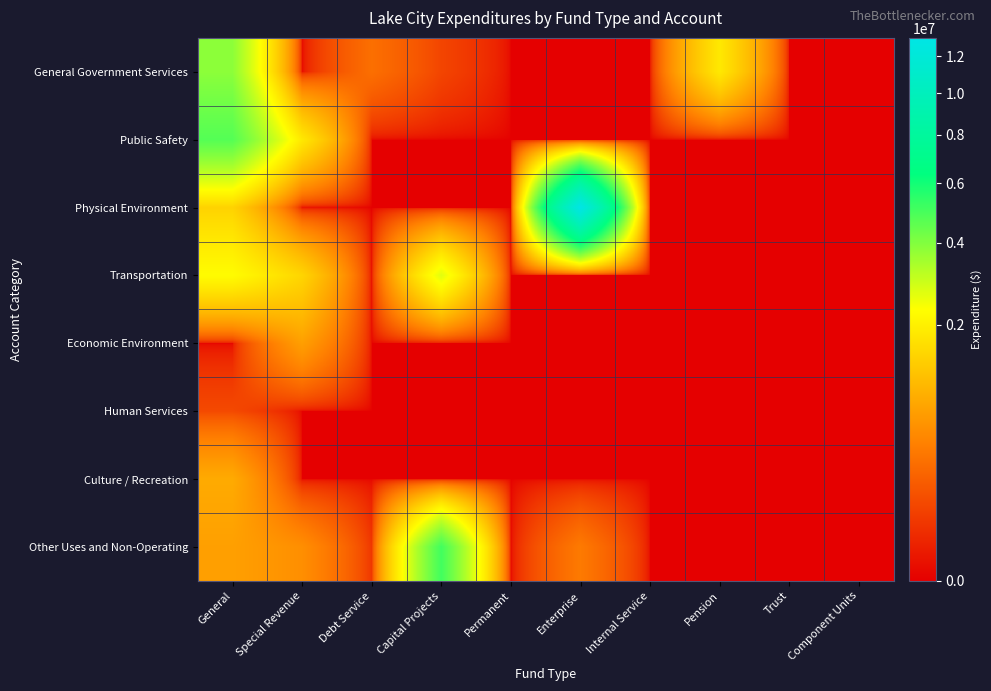

Rank the series at Special Revenue from lowest to highest value.

General Government Services, Physical Environment, Human Services, Culture / Recreation, Other Uses and Non-Operating, Economic Environment, Transportation, Public Safety